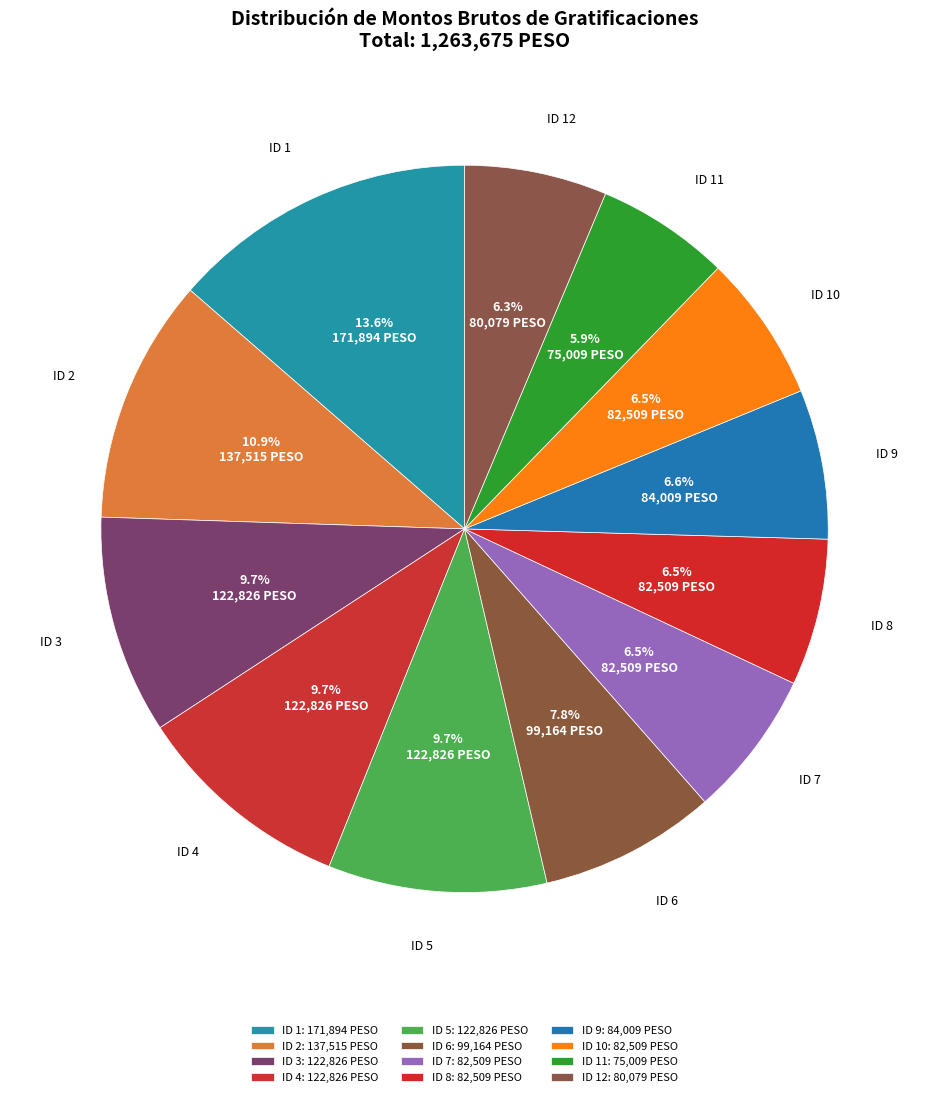

Does any single category account for the majority?

No